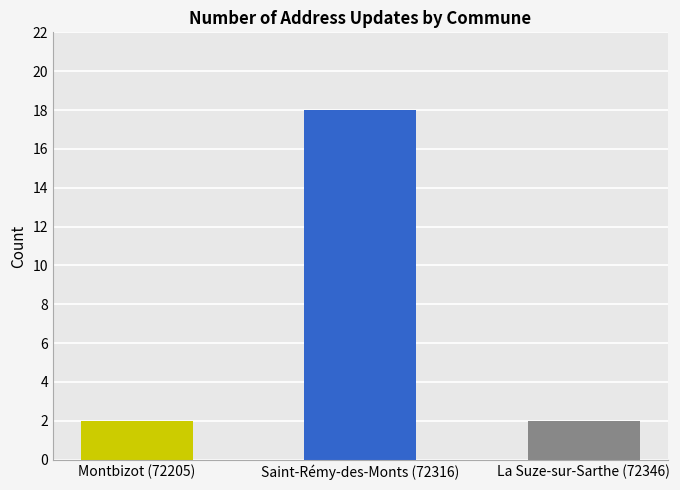

Which category has the highest value across all series?

Saint-Rémy-des-Monts (72316)